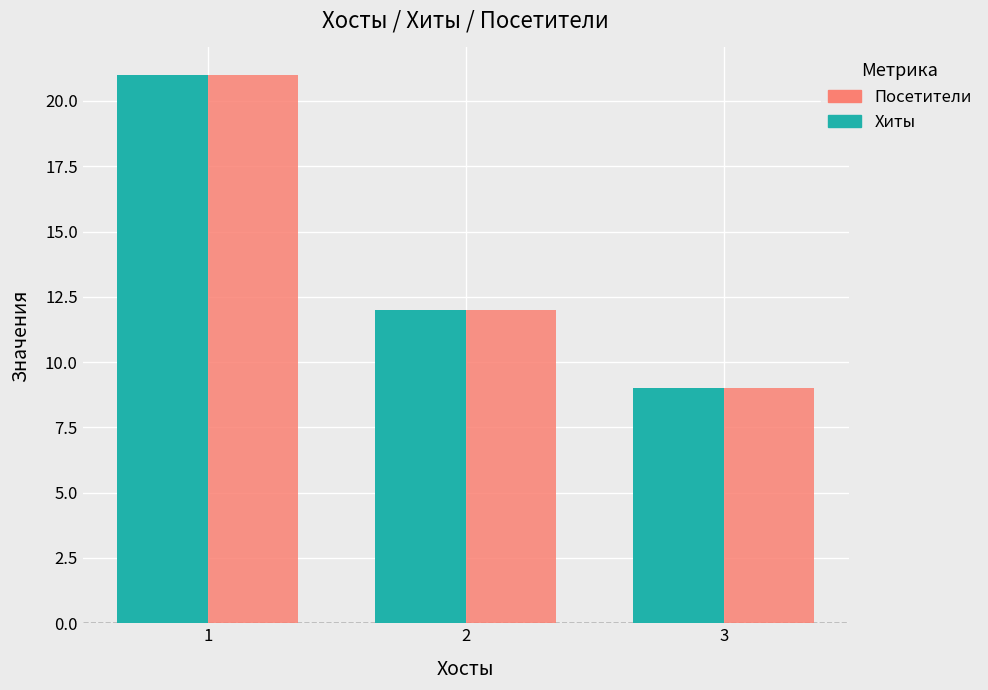

How many groups of bars are there?

3